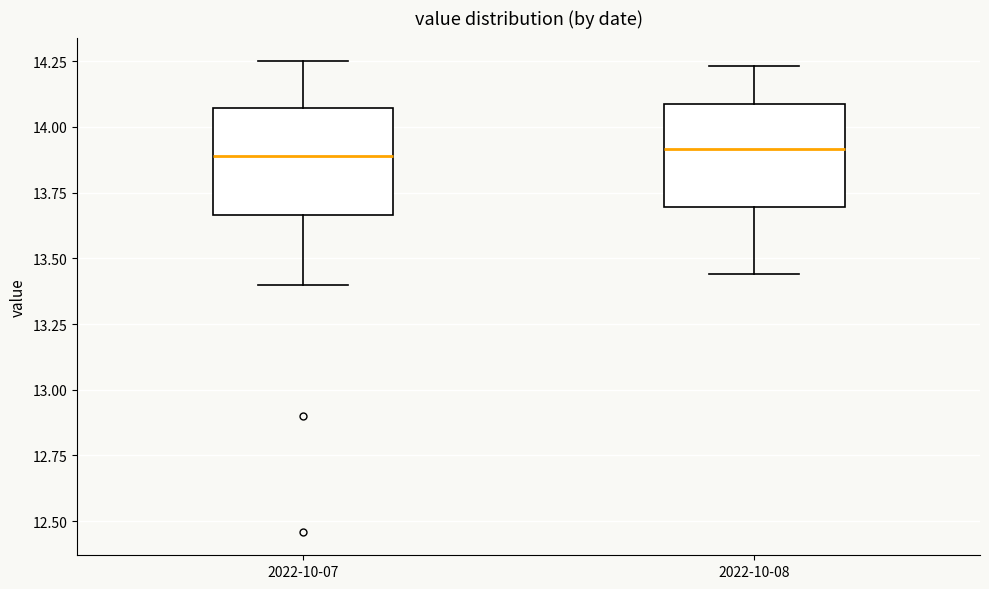

Where does the upper whisker of the box for 2022-10-08 end on the y-axis? The values are not printed on the chart, so give them approximately, as read against the axis.

14.25